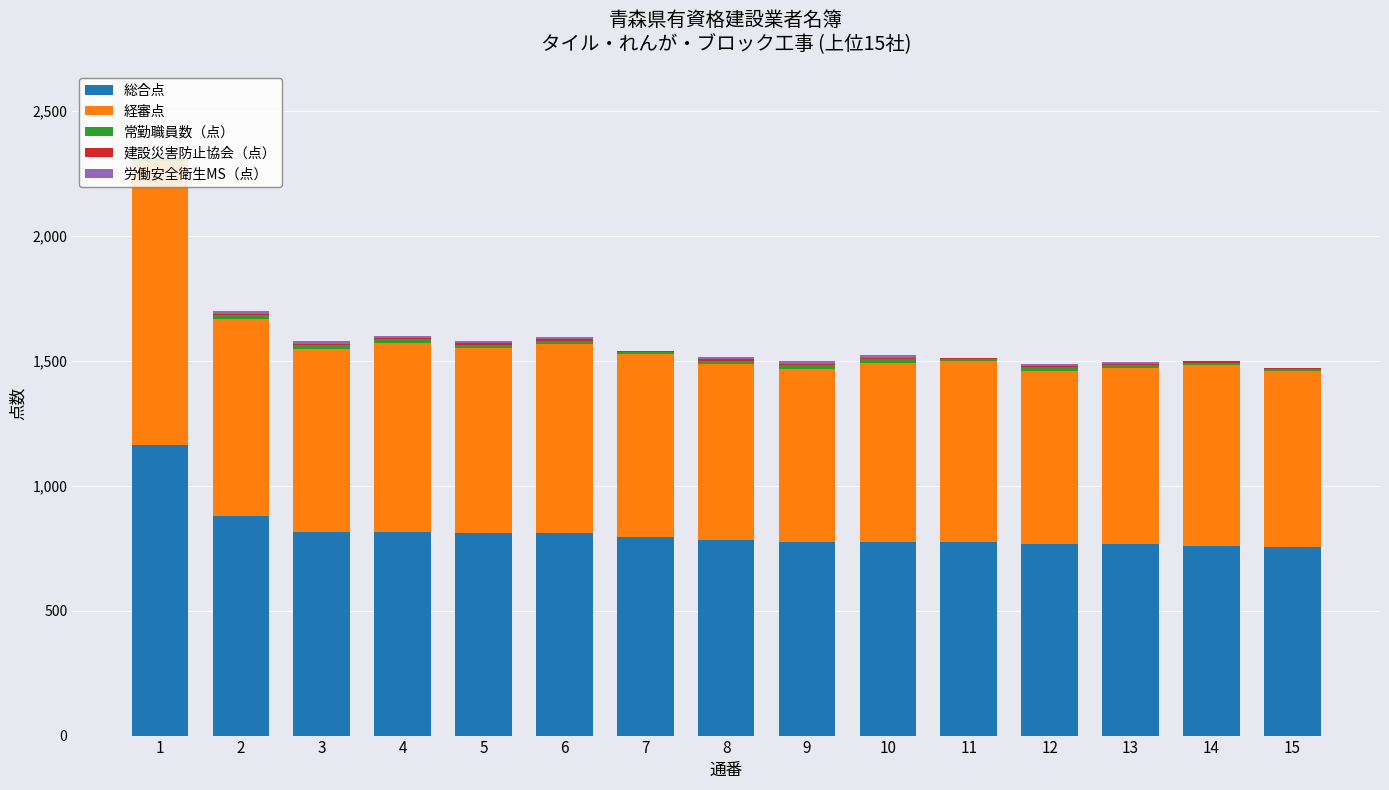

What is the sum of all 総合点 values?

12251